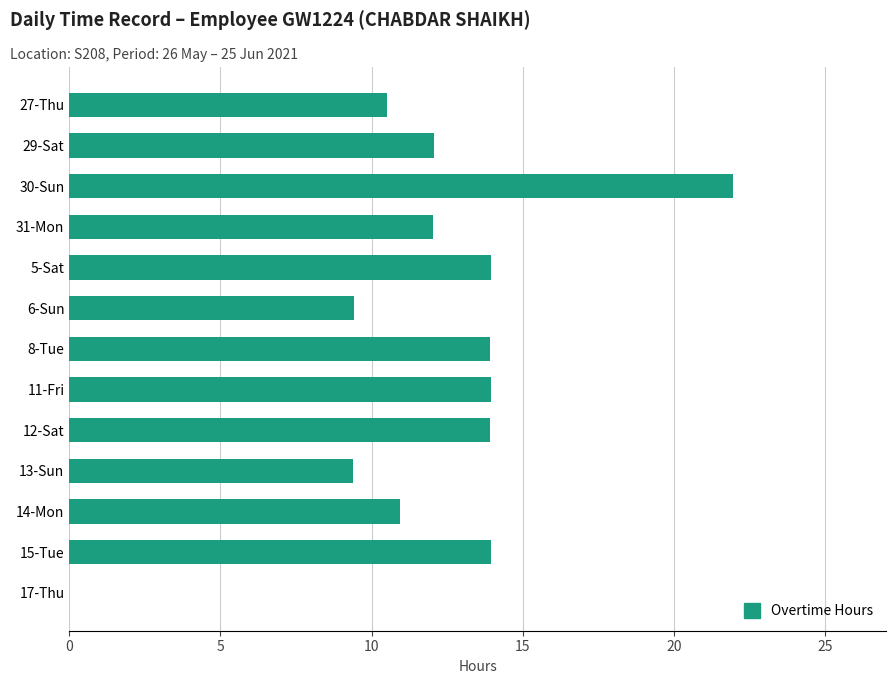

What is the sum of the values at 6-Sun and 17-Thu?

9.4